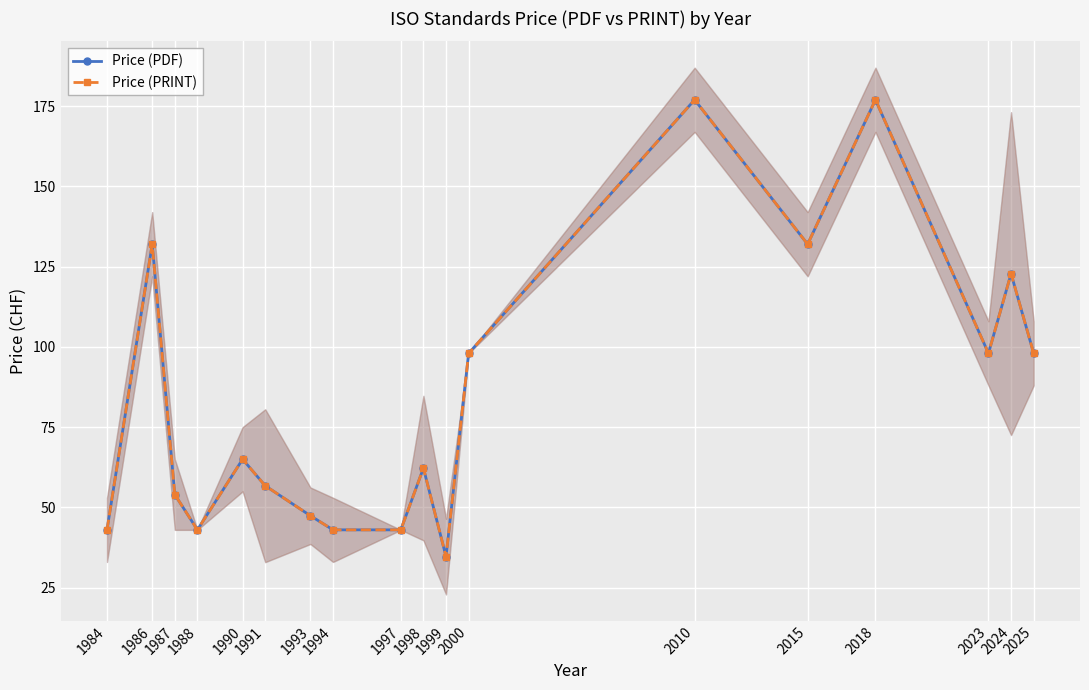

What are all the series names shown in the legend?

Price (PDF), Price (PRINT)